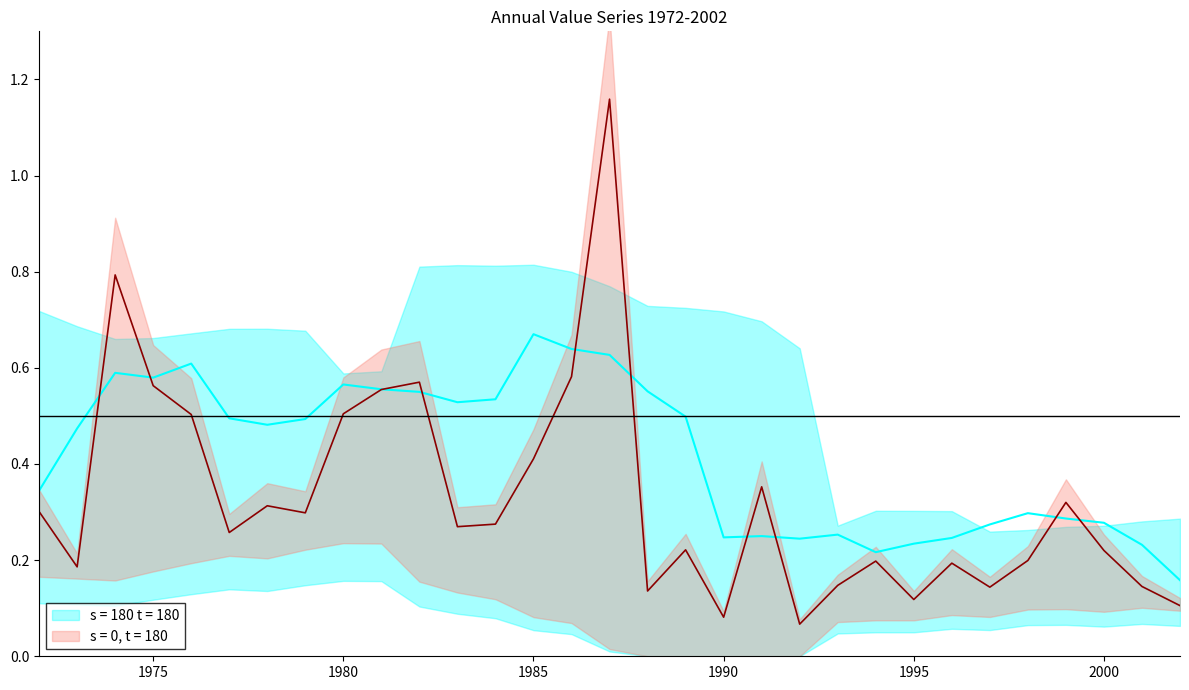

At which category does the data reach its first local valley?

1973